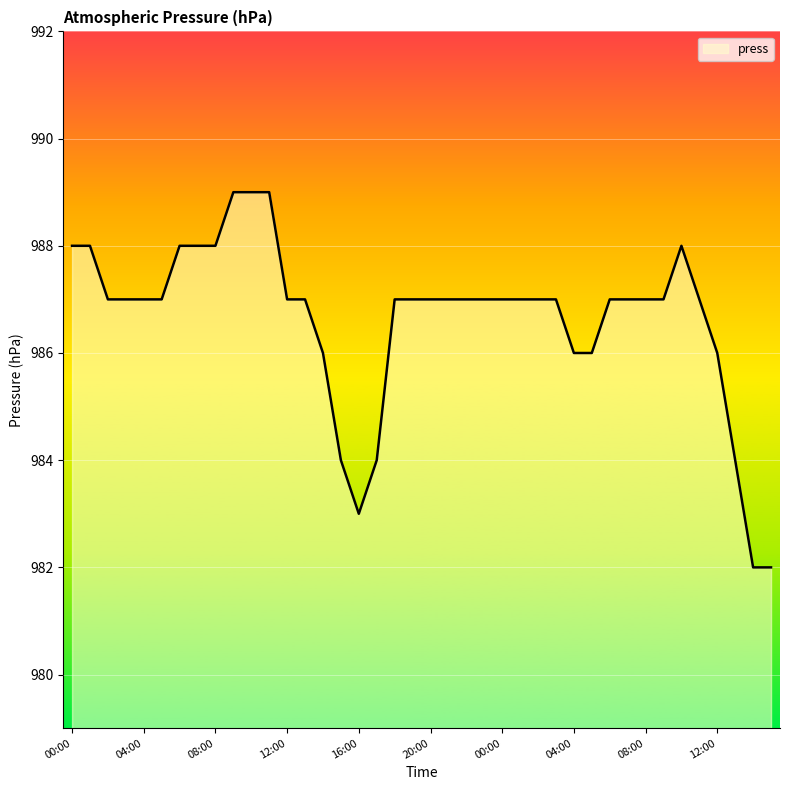

What is the difference between the maximum and minimum values?

7